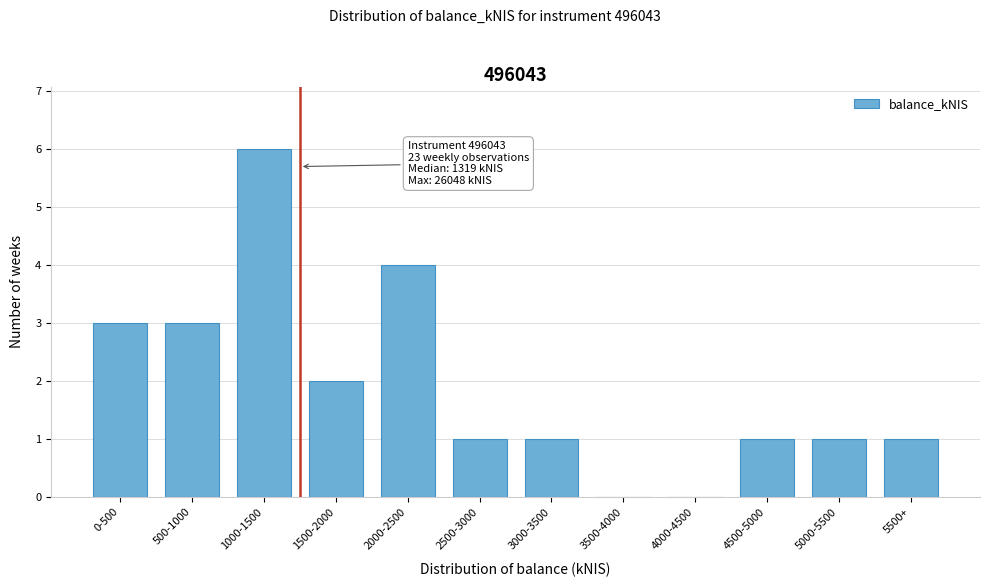

Reading left to right, what are all the values shown in this chart?

0-500=3	500-1000=3	1000-1500=6	1500-2000=2	2000-2500=4	2500-3000=1	3000-3500=1	3500-4000=0	4000-4500=0	4500-5000=1	5000-5500=1	5500+=1